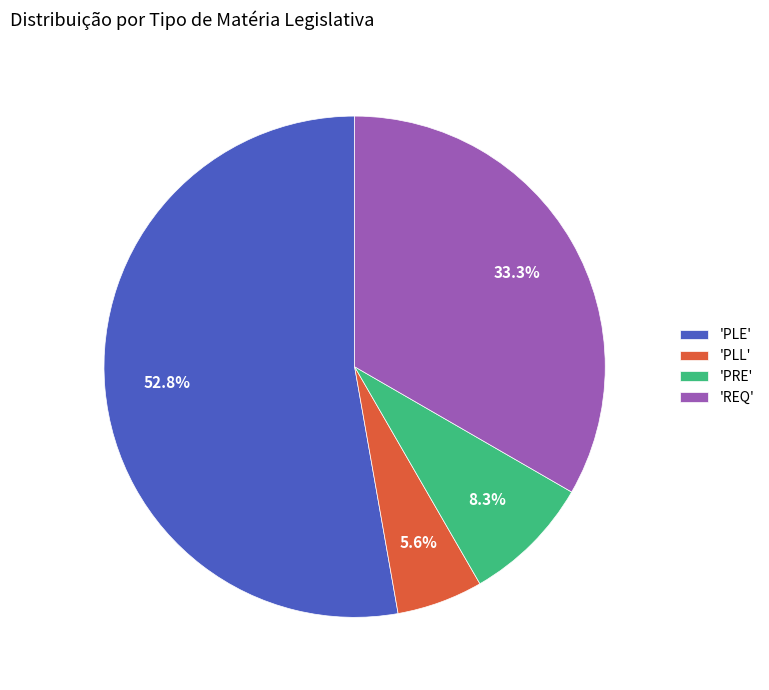

Is there a majority slice in this chart?

Yes